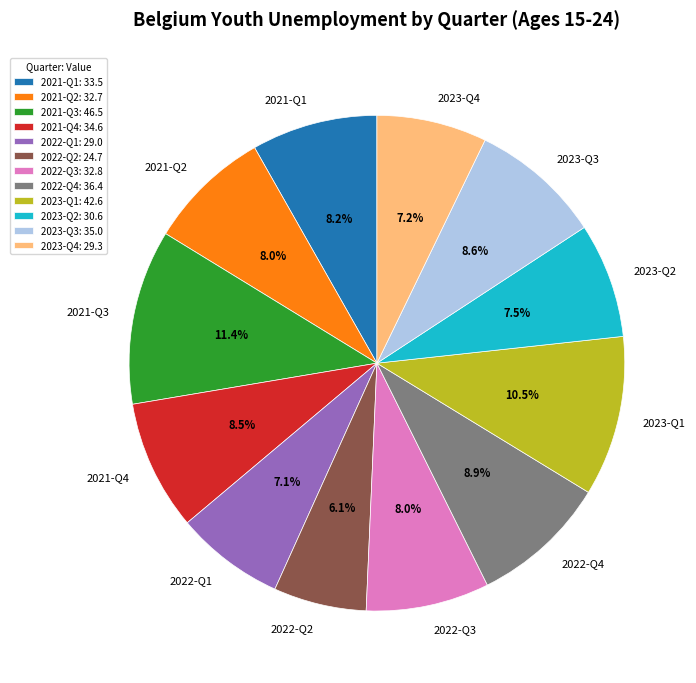

Count the number of slices in the pie.

12